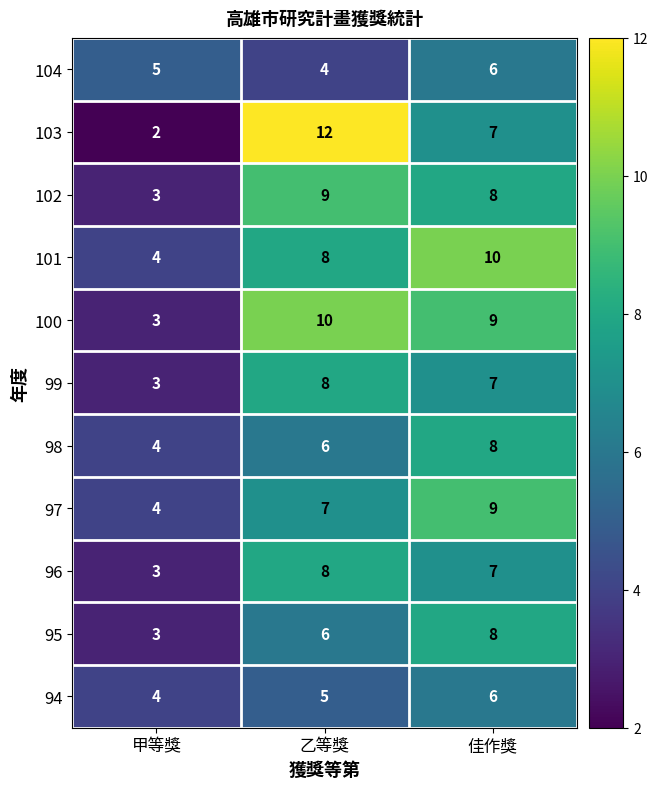

Rank the categories by 104 value from highest to lowest.

佳作獎, 甲等獎, 乙等獎